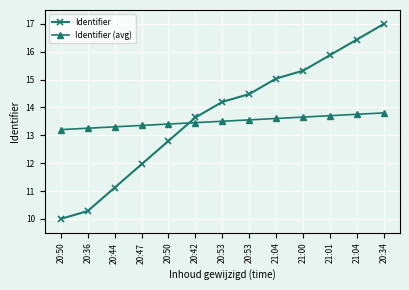

Where is Identifier (avg) nearest to the value 13?

20:50